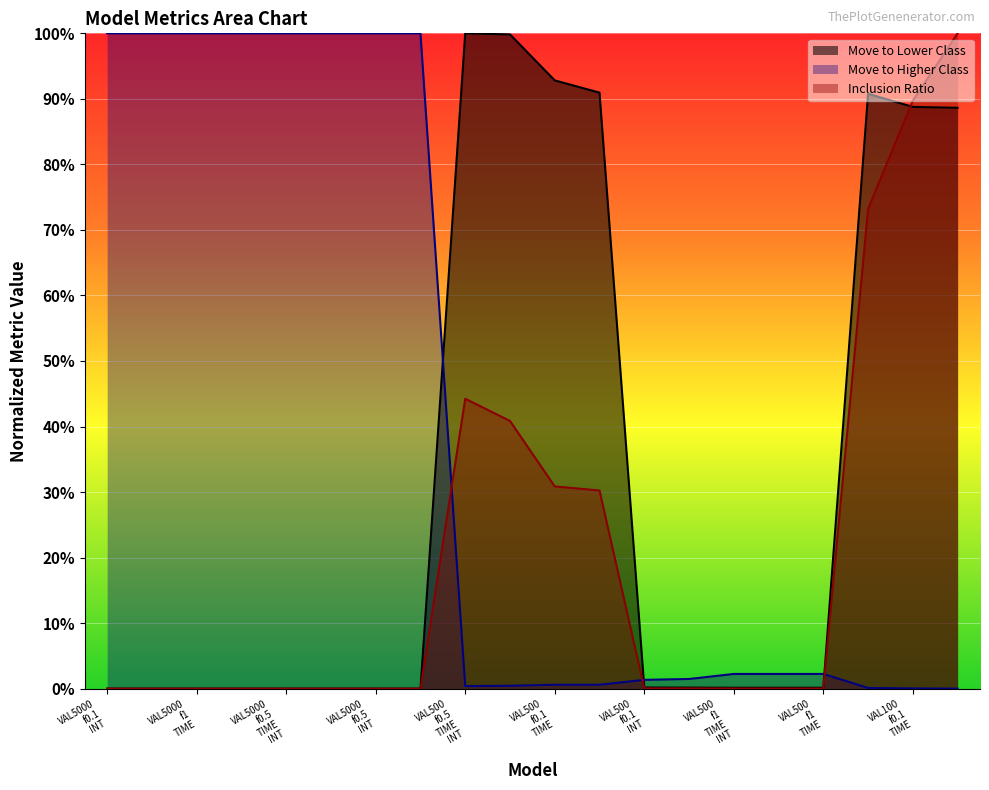

Does the chart display data point markers on the line(s)?

No